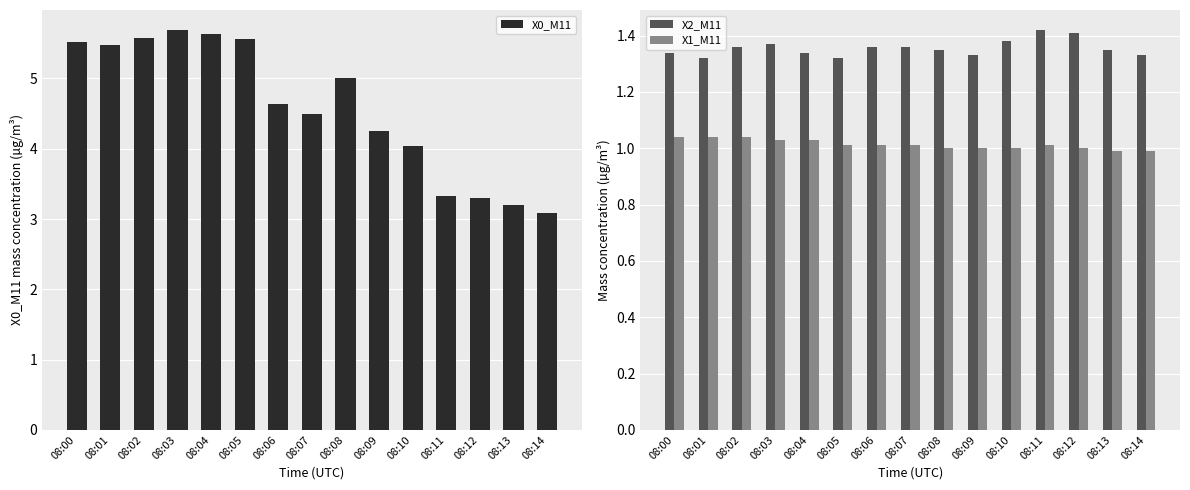

What is the maximum value for X2_M11?

1.4